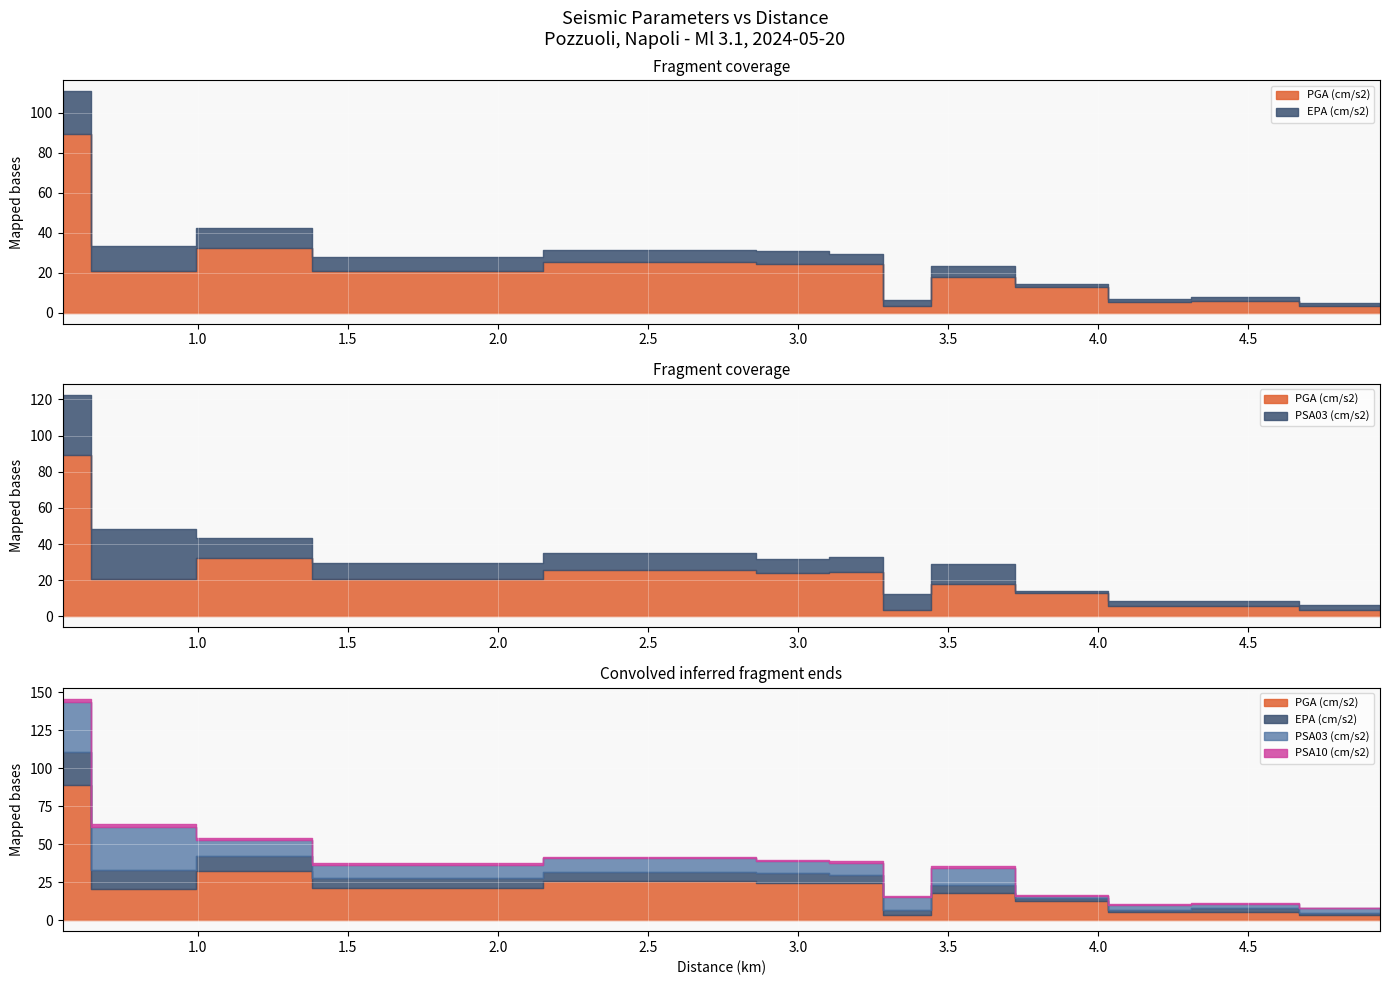

In PGA (cm/s2), how many points are higher than both neighbors (excluding endpoints)?

5